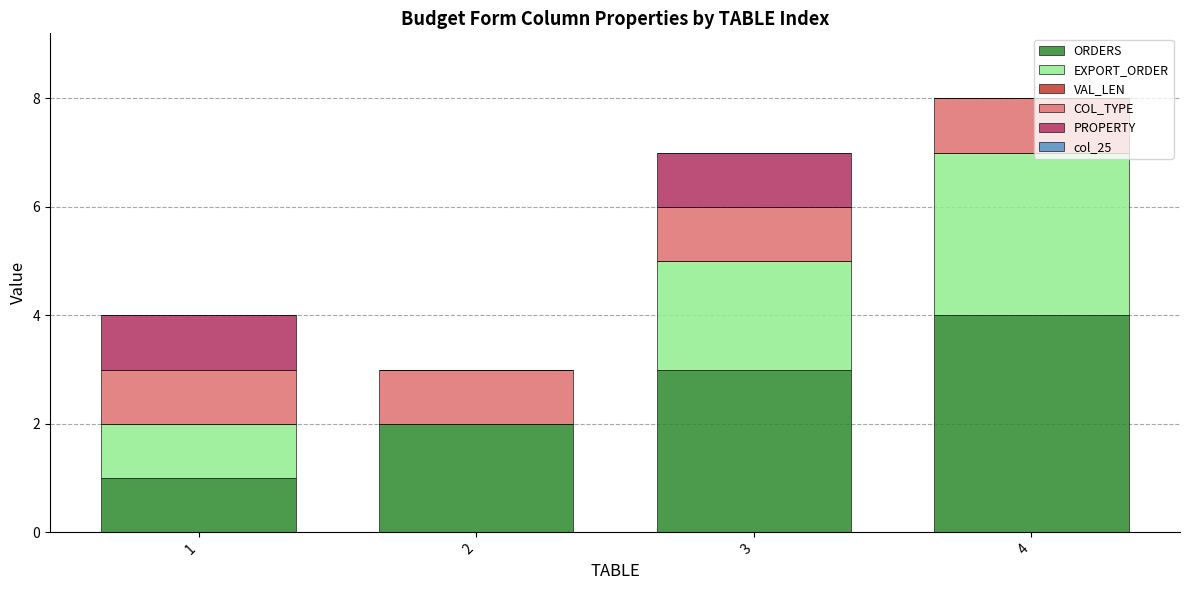

What is the maximum value for ORDERS?

4